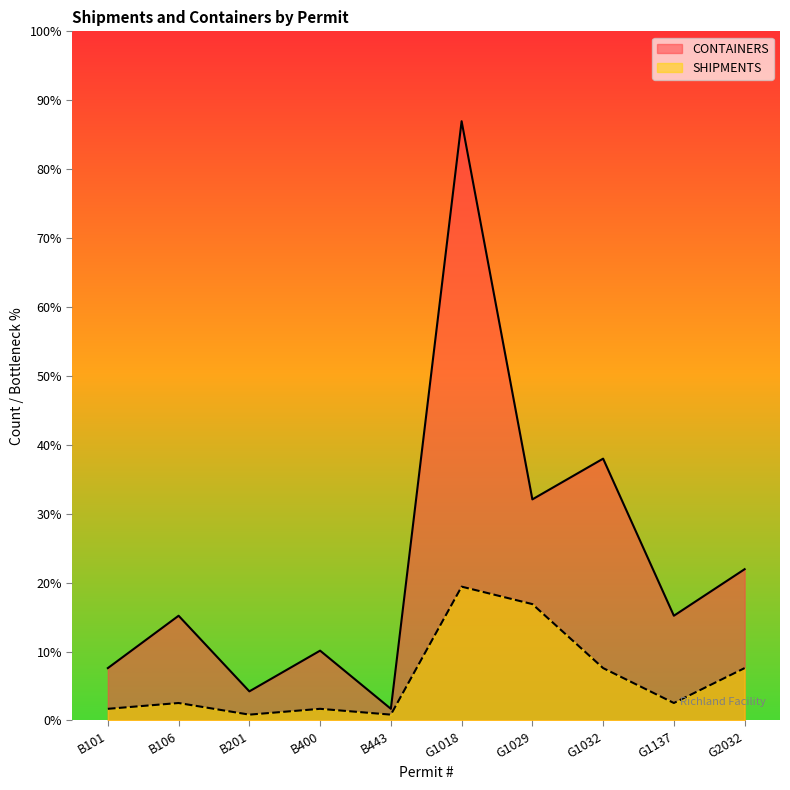

Which series has the largest total across all categories?

CONTAINERS